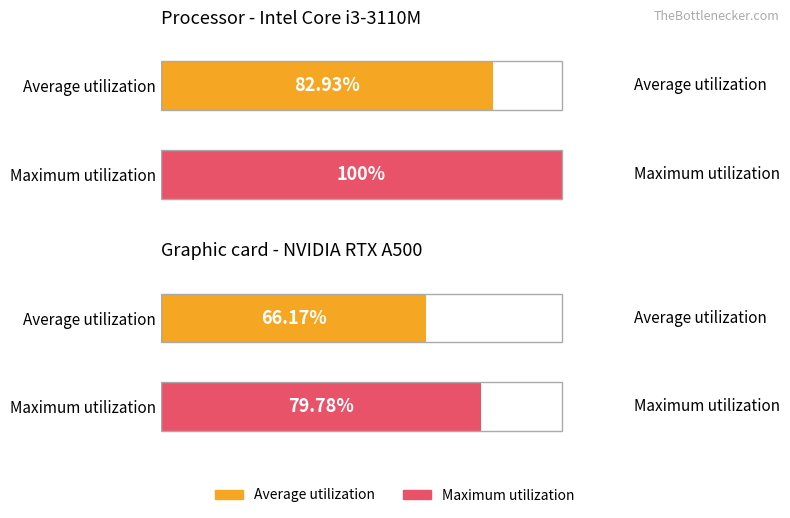

List the series in order of their peak value, highest first.

Maximum utilization, Average utilization